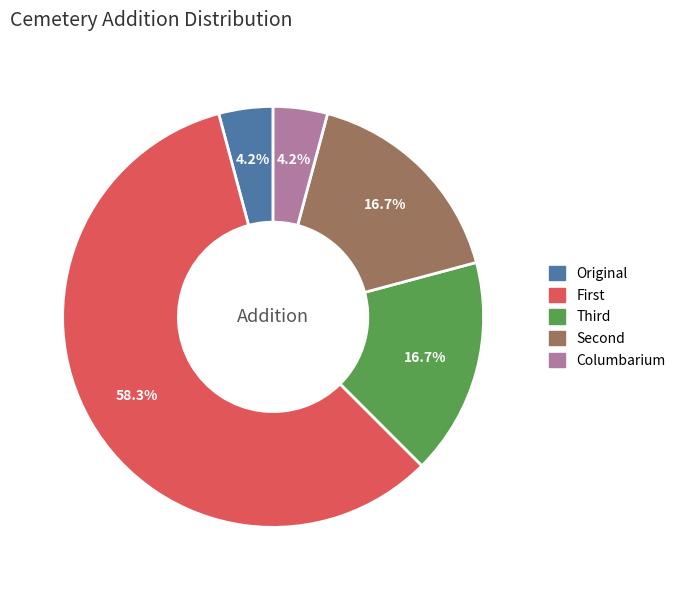

How many slices are in this pie chart?

5